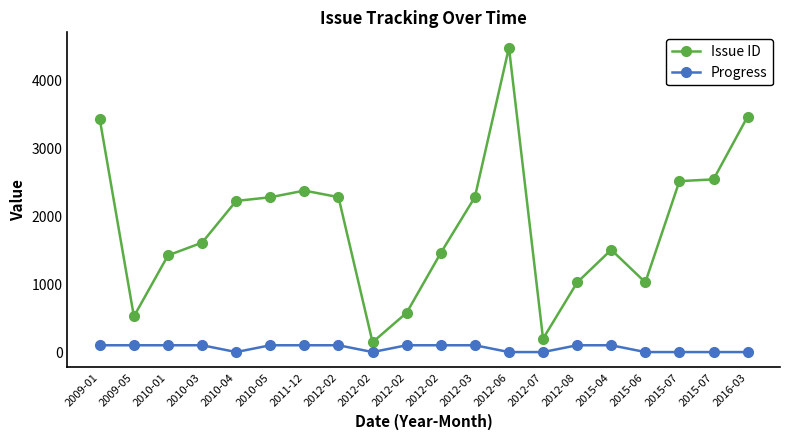

Does the chart have visible grid lines?

No